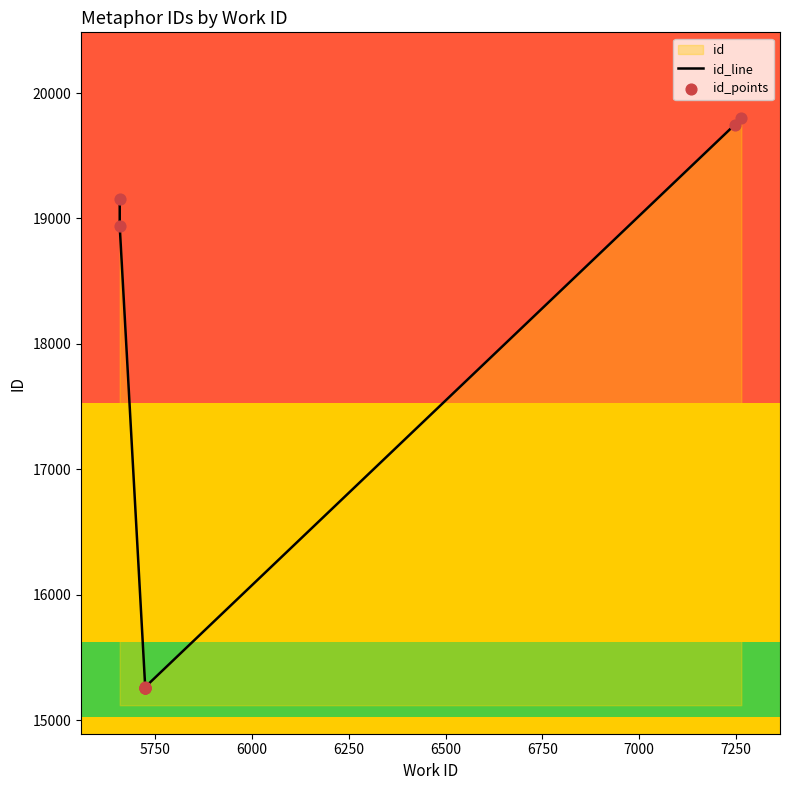

Which series has the largest total across all categories?

id_line